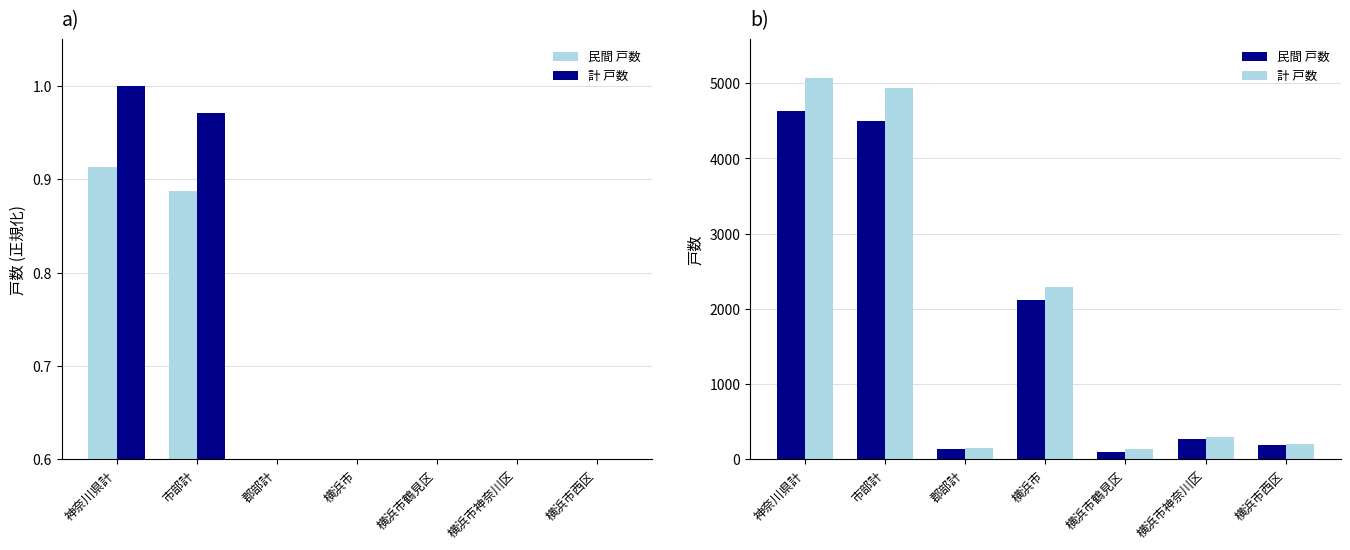

Does the chart contain any negative values?

No